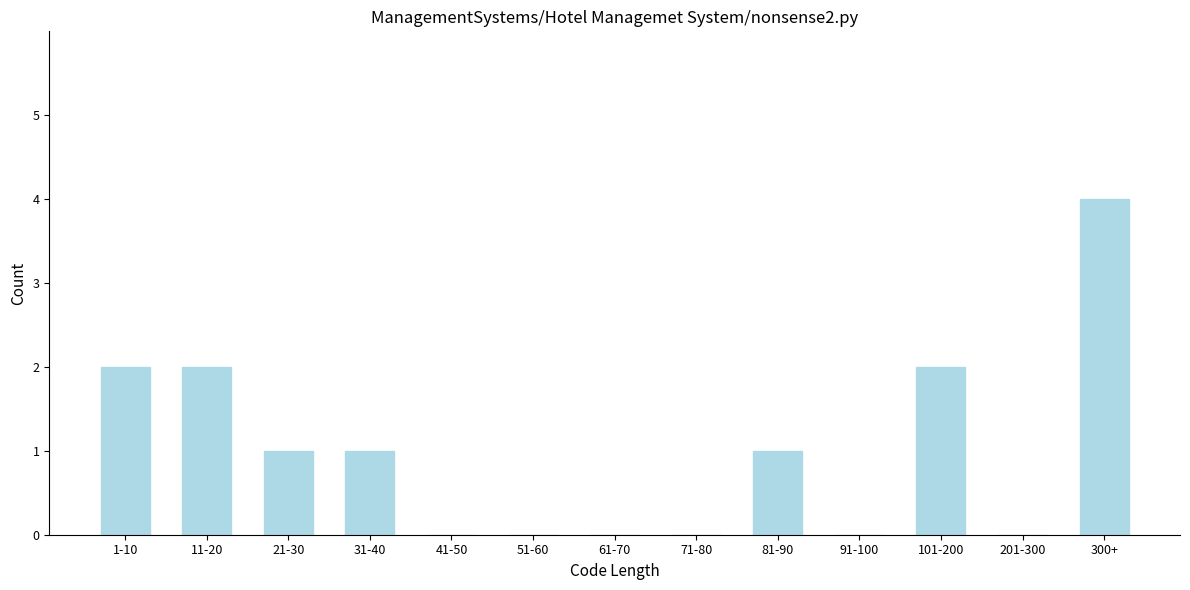

Reading left to right, transcribe all the data shown in this chart.

1-10=2	11-20=2	21-30=1	31-40=1	41-50=0	51-60=0	61-70=0	71-80=0	81-90=1	91-100=0	101-200=2	201-300=0	300+=4